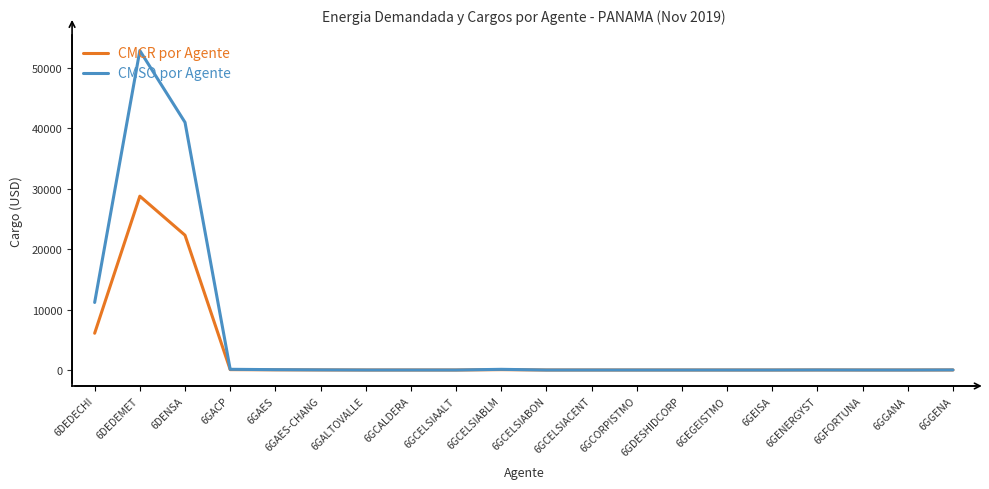

What is the difference between the highest and lowest values at 6DEDEMET?

24104.5